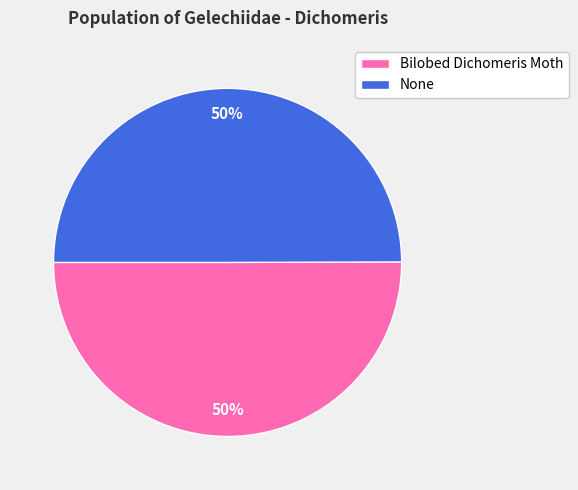

To the nearest percent, what is the average slice percentage?

50%